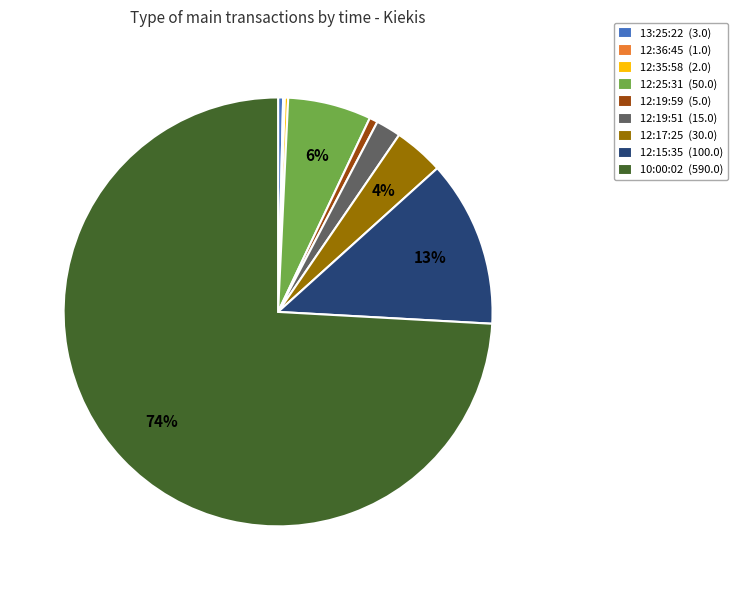

What is the majority slice?

10:00:02